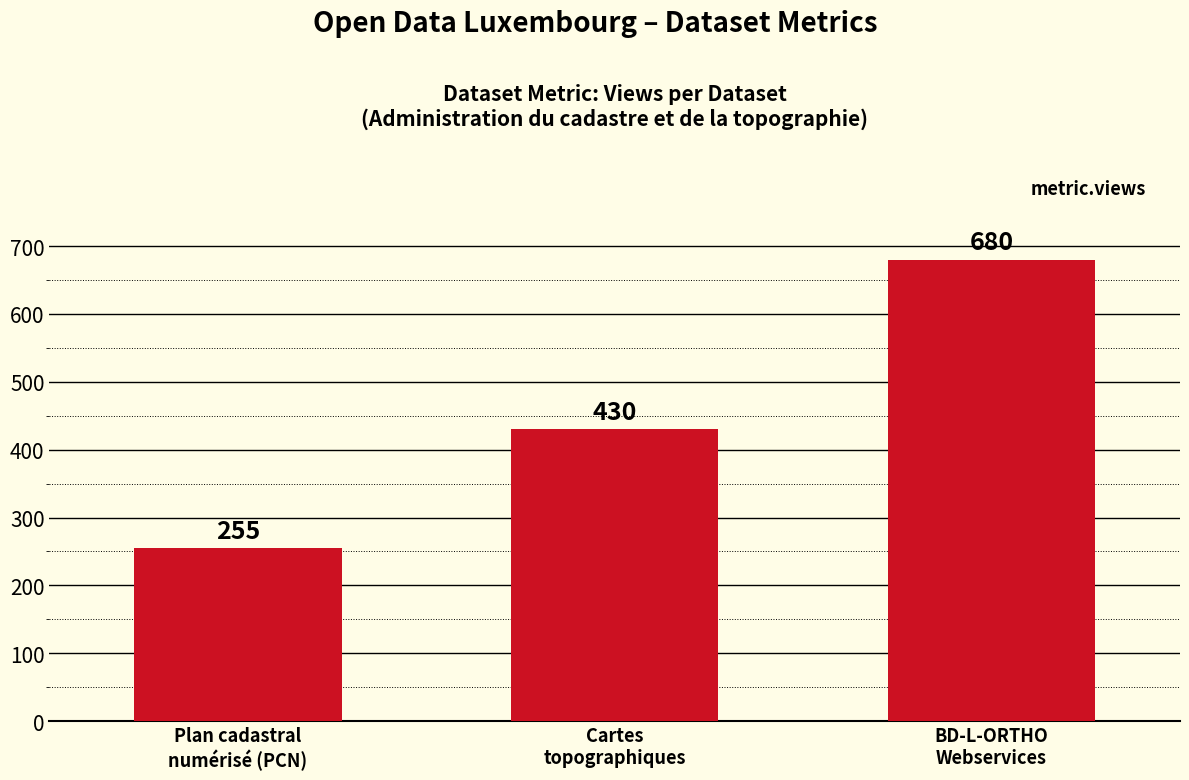

What is the change in value from Cartes
topographiques to BD-L-ORTHO
Webservices?

+250